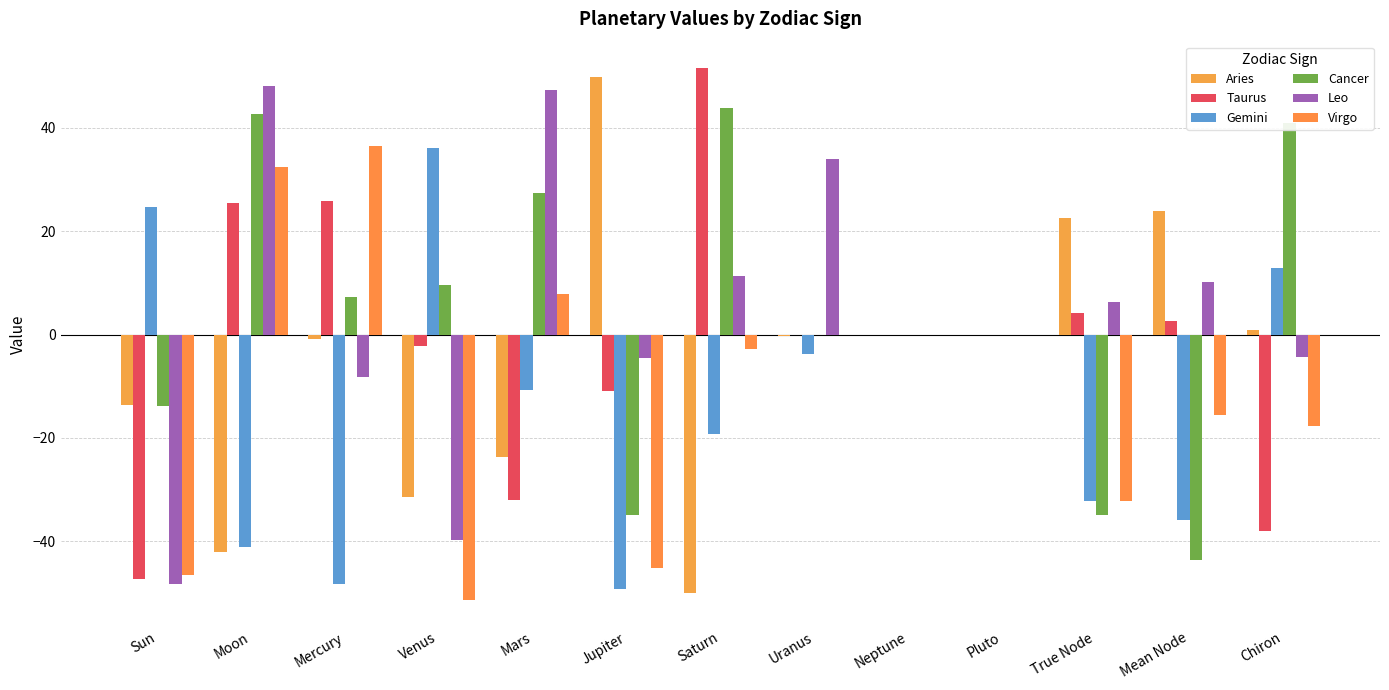

What is the difference between the Aries values at Moon and Mars?

18.4